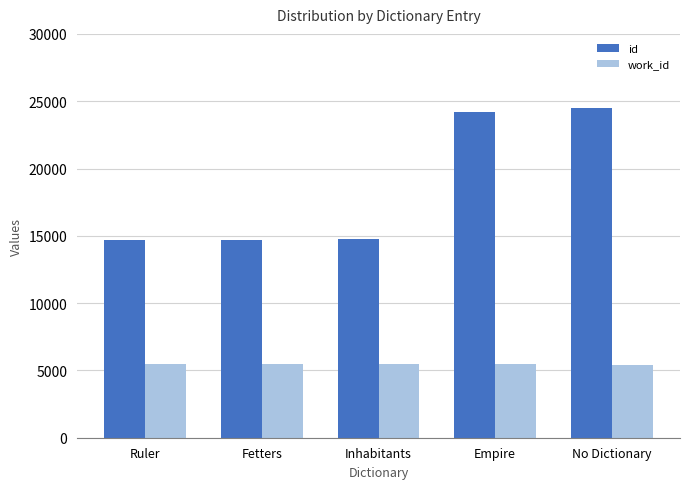

Which series has the largest range (max minus min)?

id